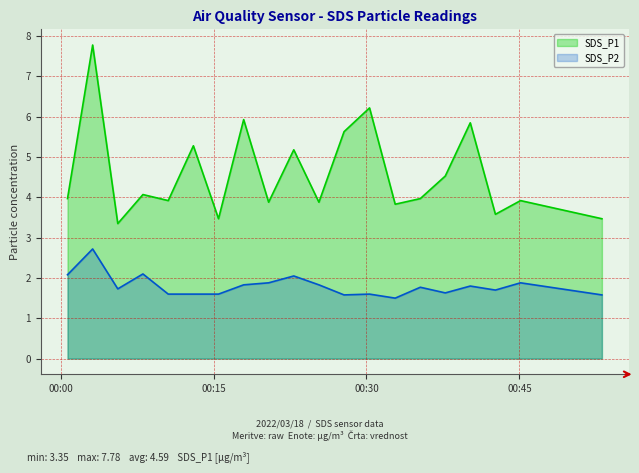

In SDS_P2, how many points are higher than both neighbors (excluding endpoints)?

7